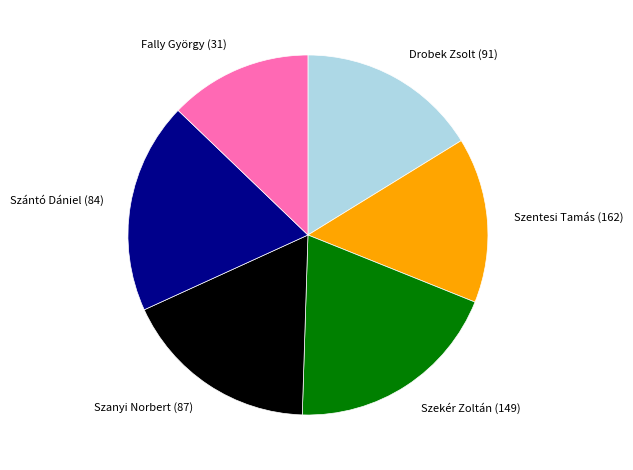

True or false: Szekér Zoltán (149) accounts for 19% of the total.

True